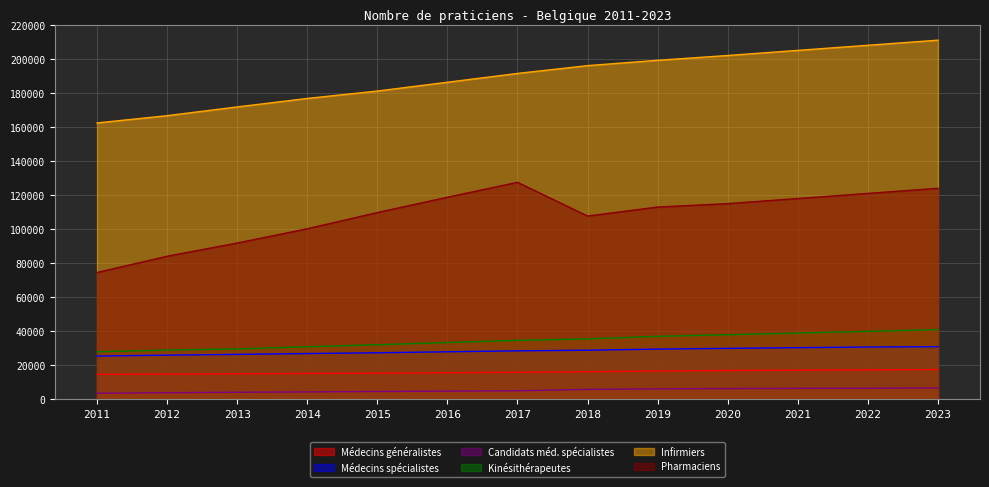

What are all the series names shown in the legend?

Médecins généralistes, Médecins spécialistes, Candidats méd. spécialistes, Kinésithérapeutes, Infirmiers, Pharmaciens